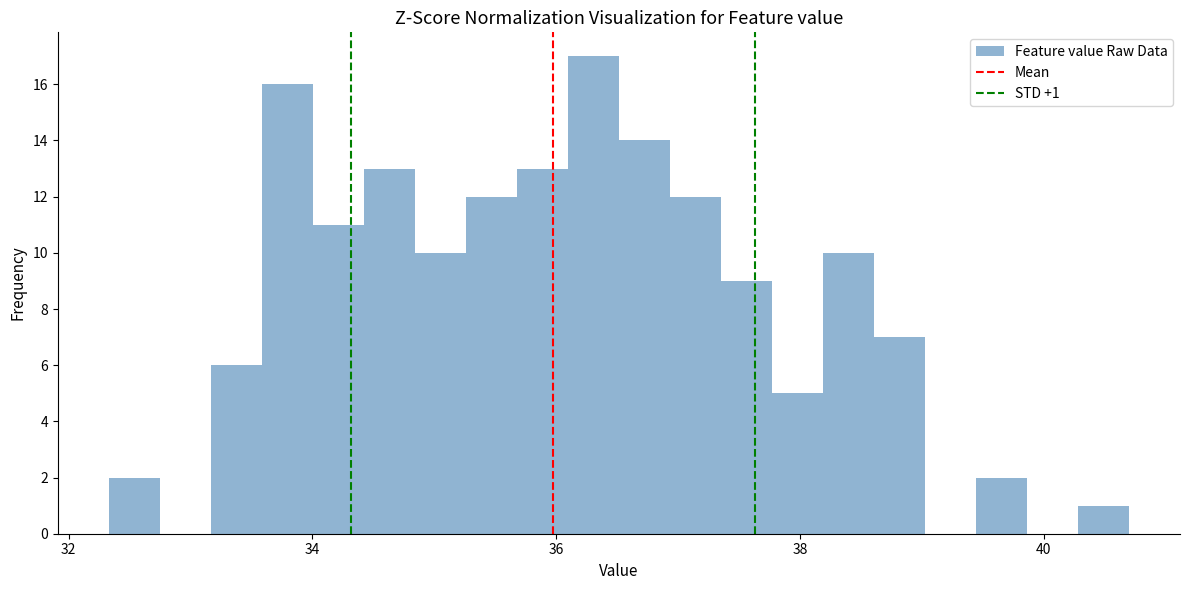

Read against the x-axis, roughly where is the centre of the tallest bar?

36.4